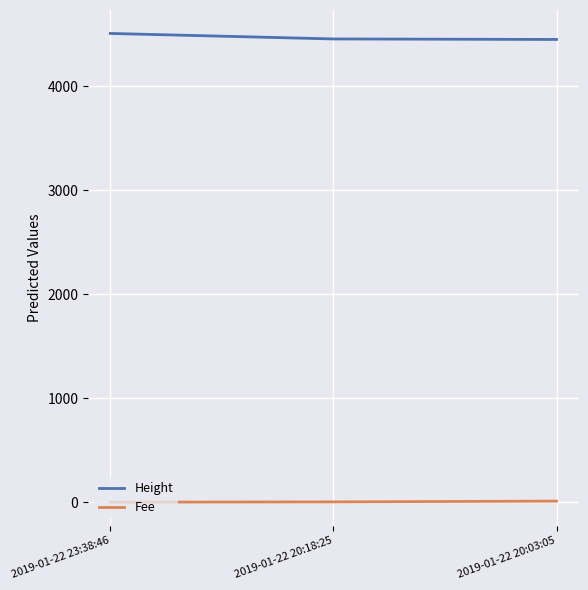

What is the approximate value of Fee at 2019-01-22 20:18:25?

2.9